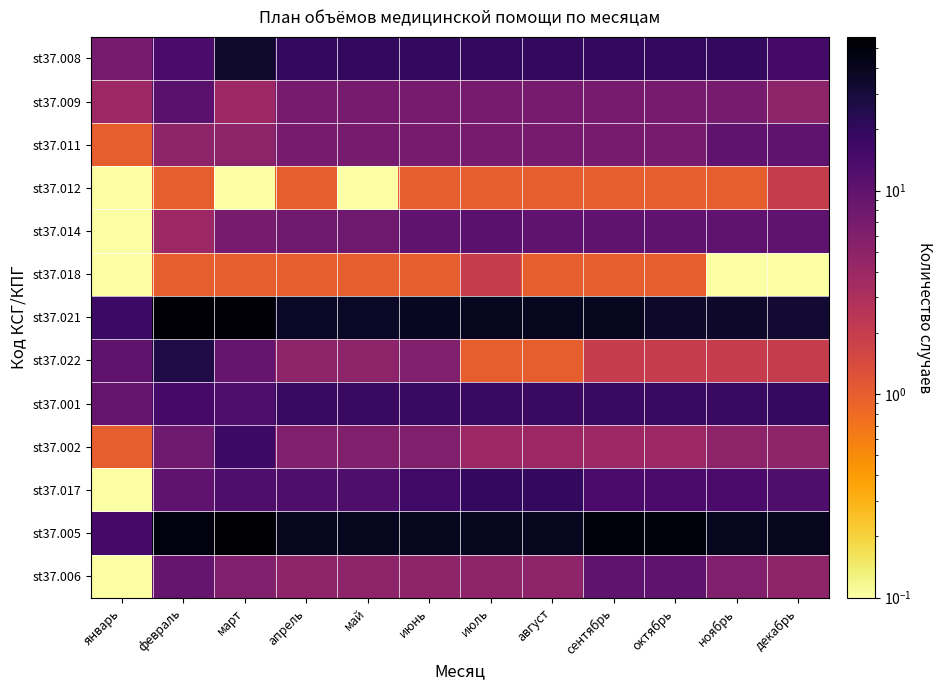

Which series changed the most between март and сентябрь?

st37.008